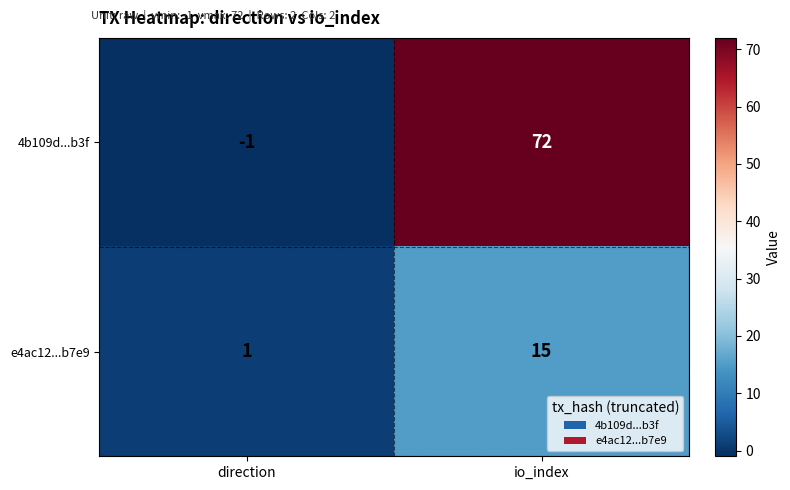

Rank the series by their maximum value, from highest to lowest.

4b109d...b3f, e4ac12...b7e9